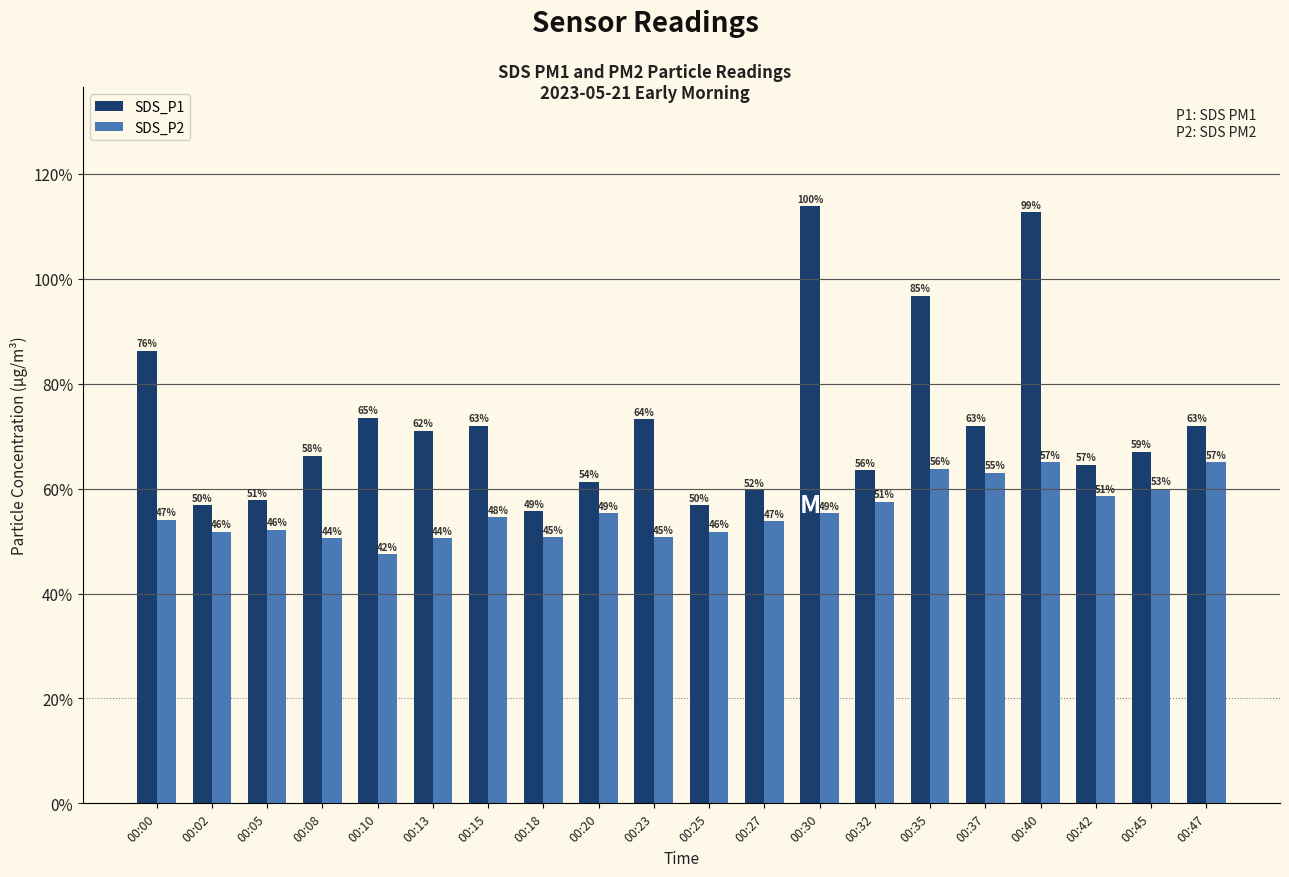

What is the sum of all SDS_P2 values?

111.1